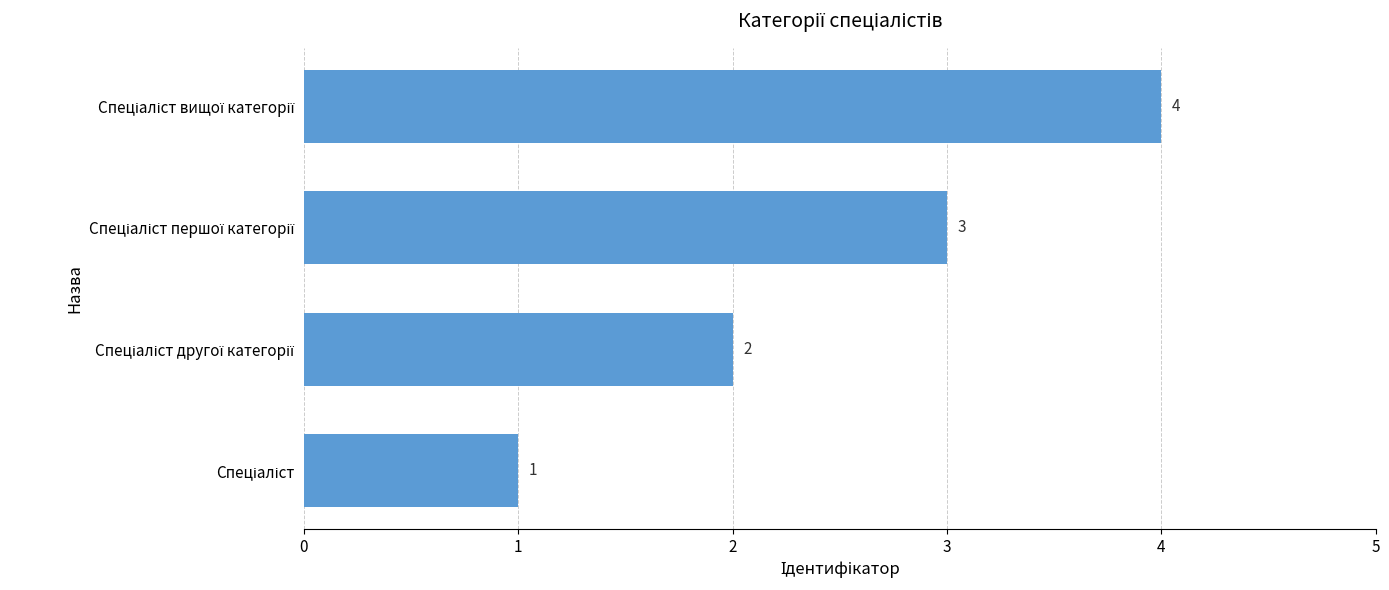

What is the difference between the maximum and minimum values?

3